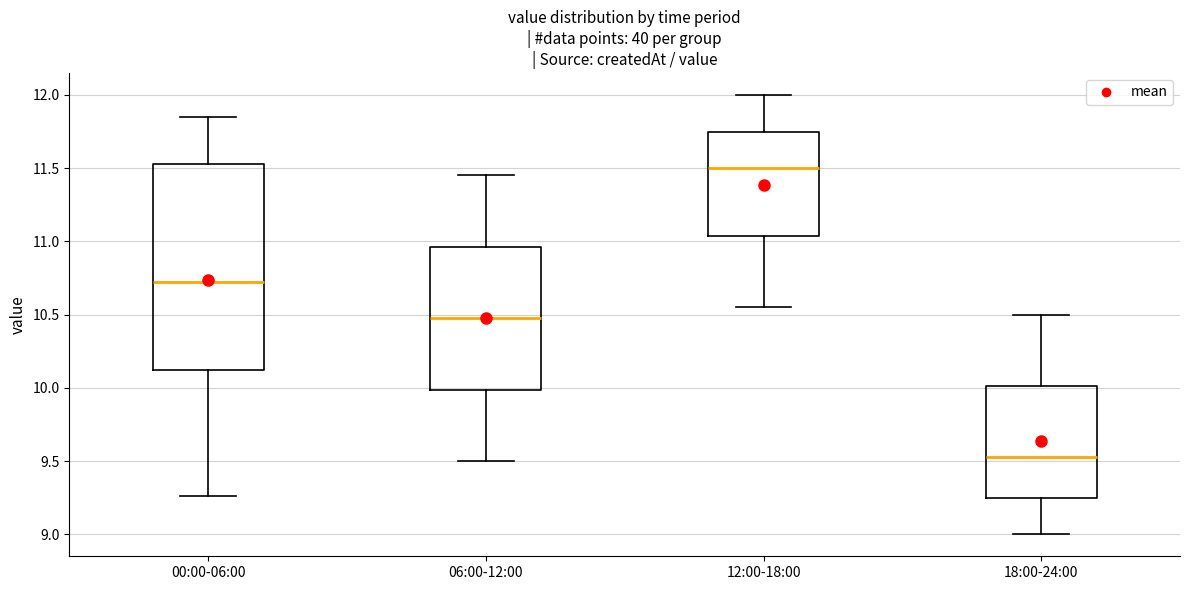

Comparing the boxes themselves (not the whiskers), which one is the tallest?

00:00-06:00